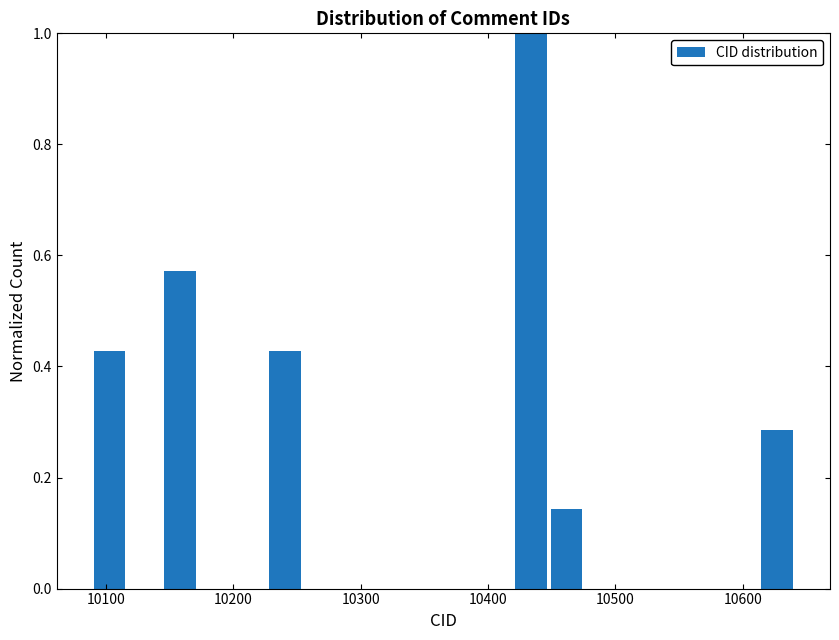

Around what value on the x-axis is the tallest bar? Give the approximate position of its centre, as read against the axis.

10430